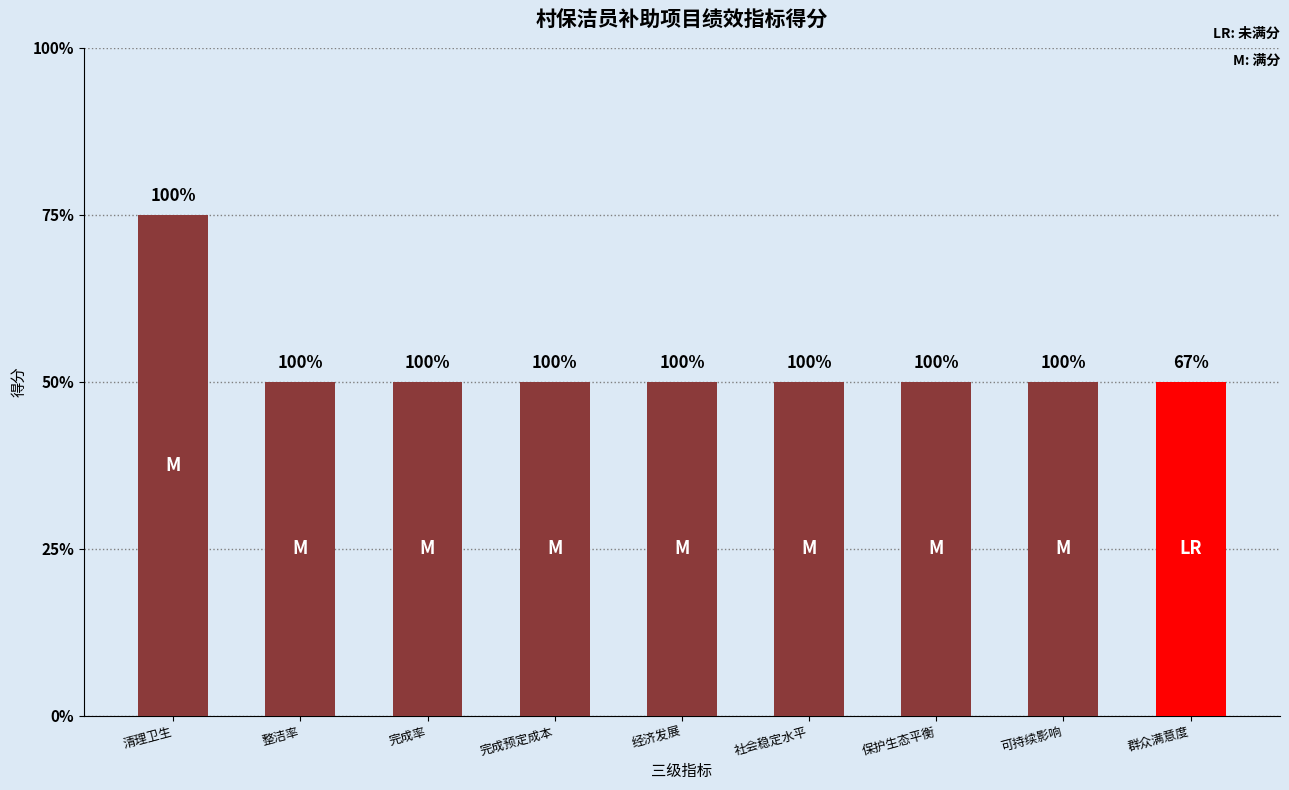

What position from the left is 经济发展?

5